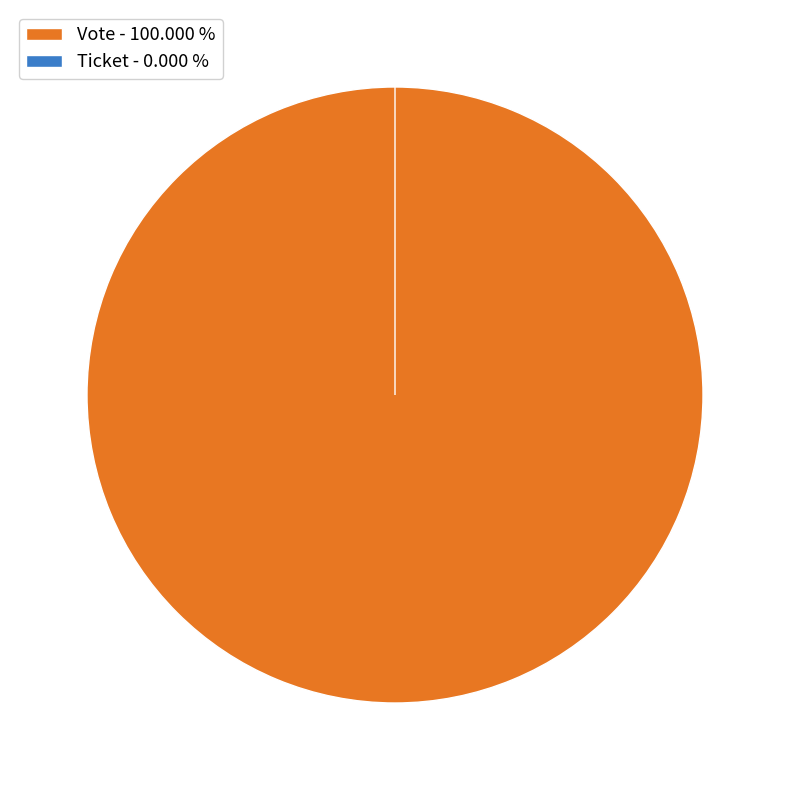

What is the total percentage of Vote and Ticket?

100.0%